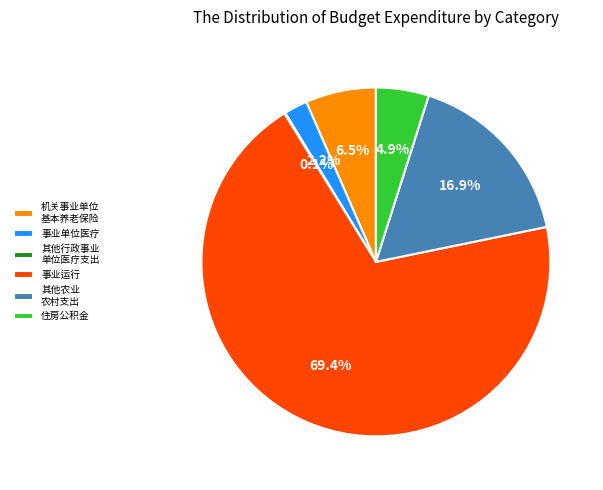

Which slice represents more than half of the pie?

事业运行